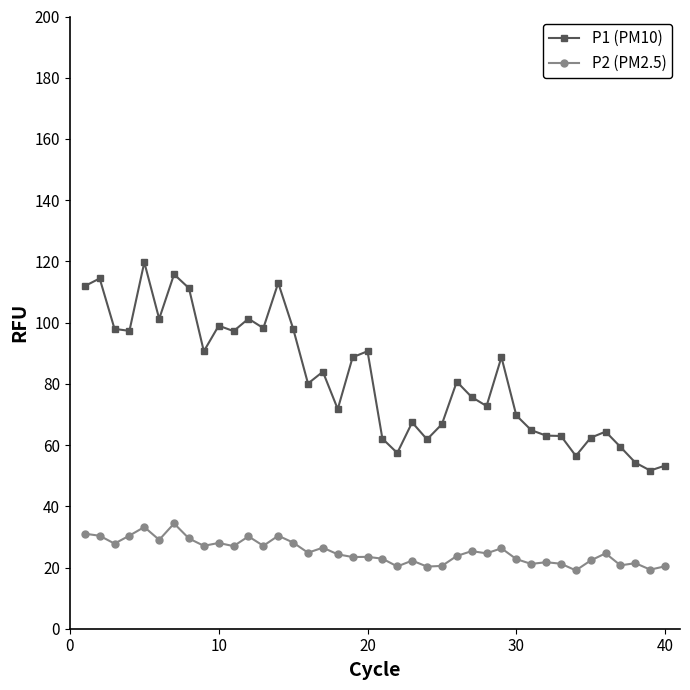

True or false: P1 (PM10) and P2 (PM2.5) intersect in this chart.

False